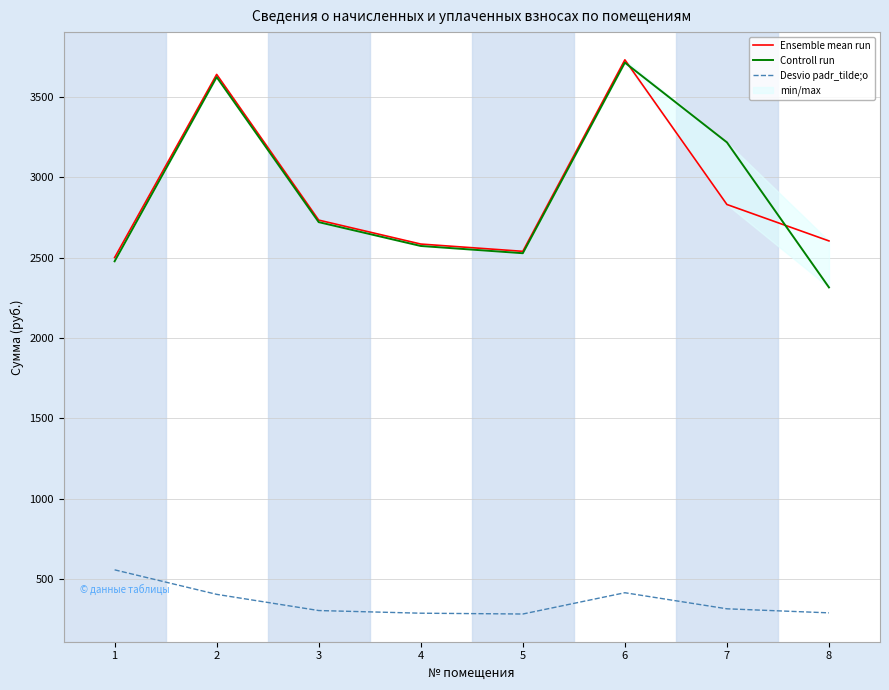

The value of Desvio padr_tilde;o at 3 is 303.8. True or false?

True